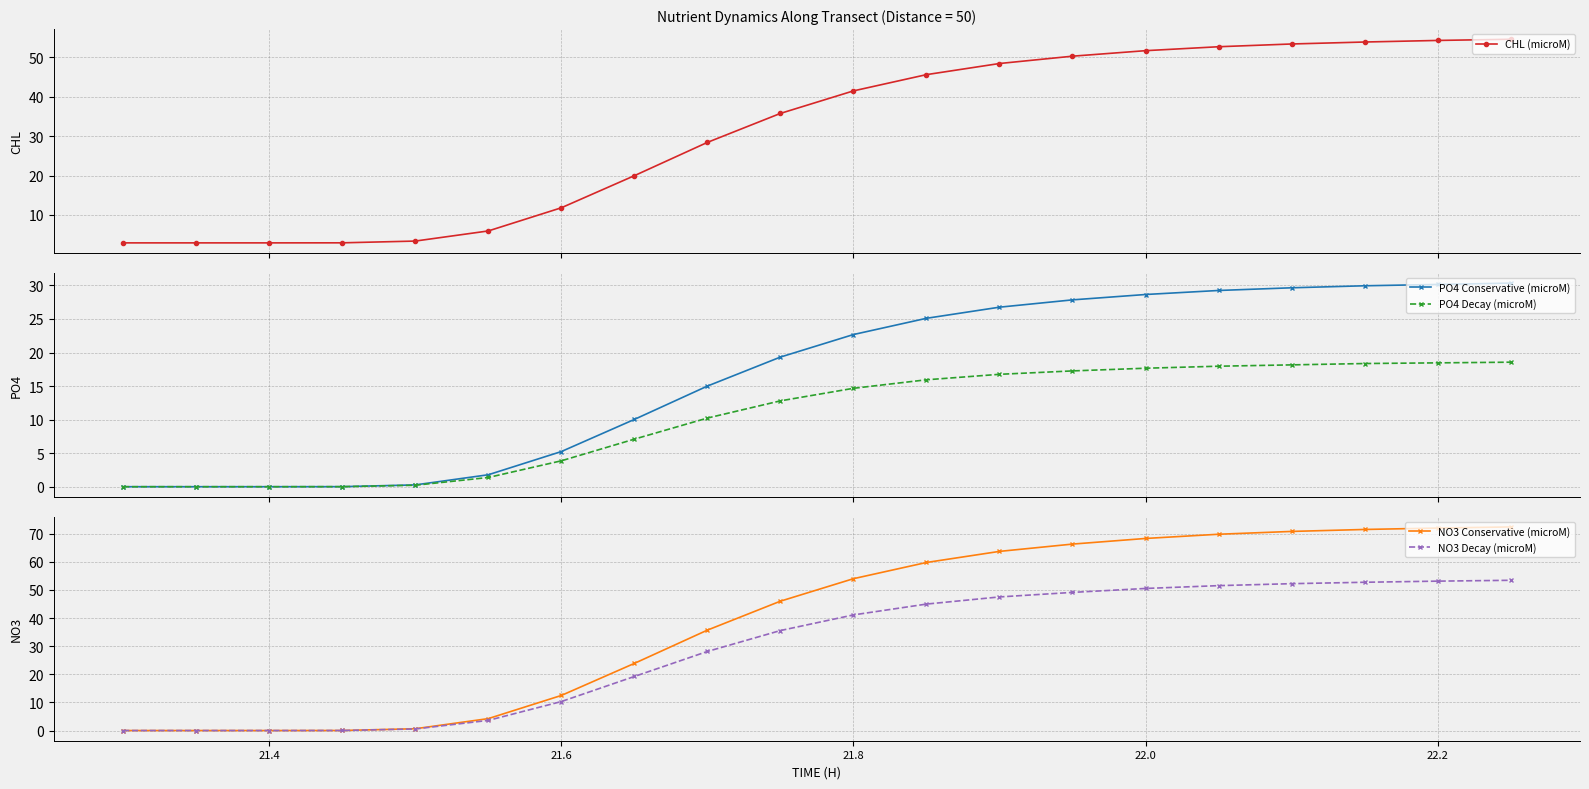

What is the highest value of the PO4 Decay (microM) series?

18.6